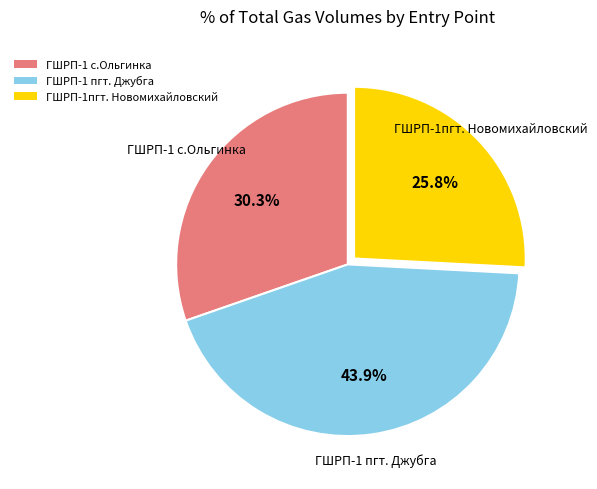

Which has a higher value, ГШРП-1пгт. Новомихайловский or ГШРП-1 пгт. Джубга?

ГШРП-1 пгт. Джубга